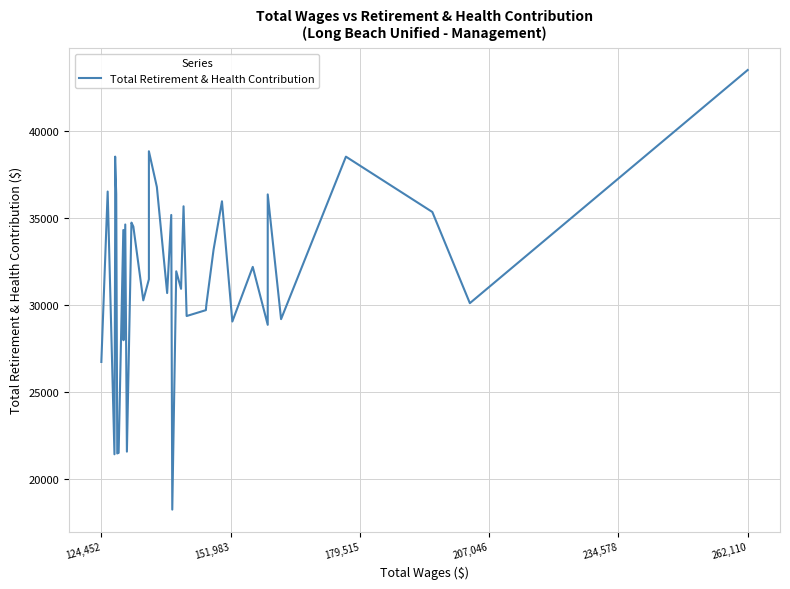

True or false: the data shows 8244 at 29.

False